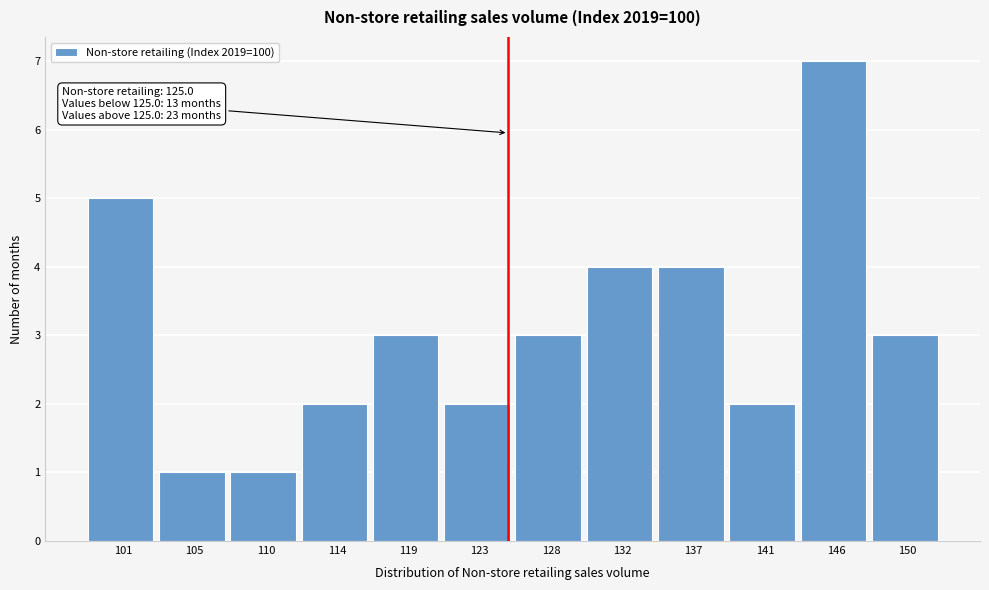

Over which range of the x-axis is the bar tallest?

143.5 to 148.0